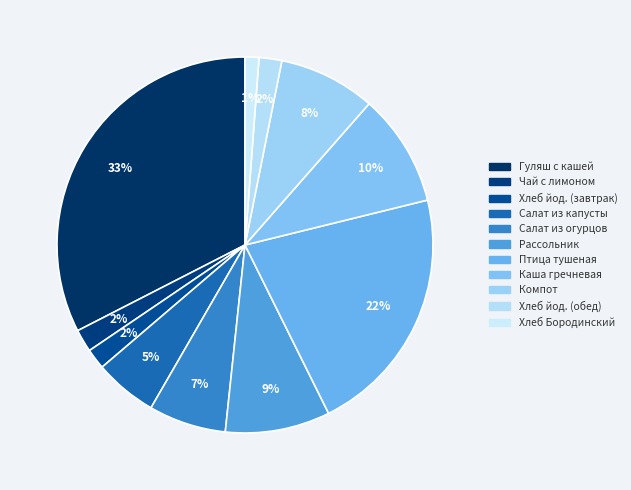

To the nearest percent, what is the difference between the largest and smallest slice percentages?

31%